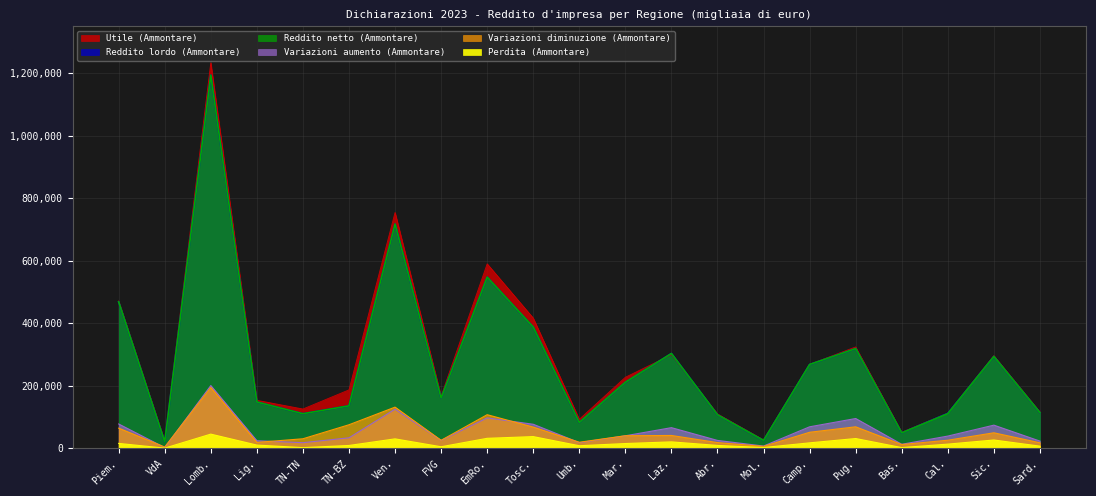

What is the label of the 18th point from the right?

Lig.